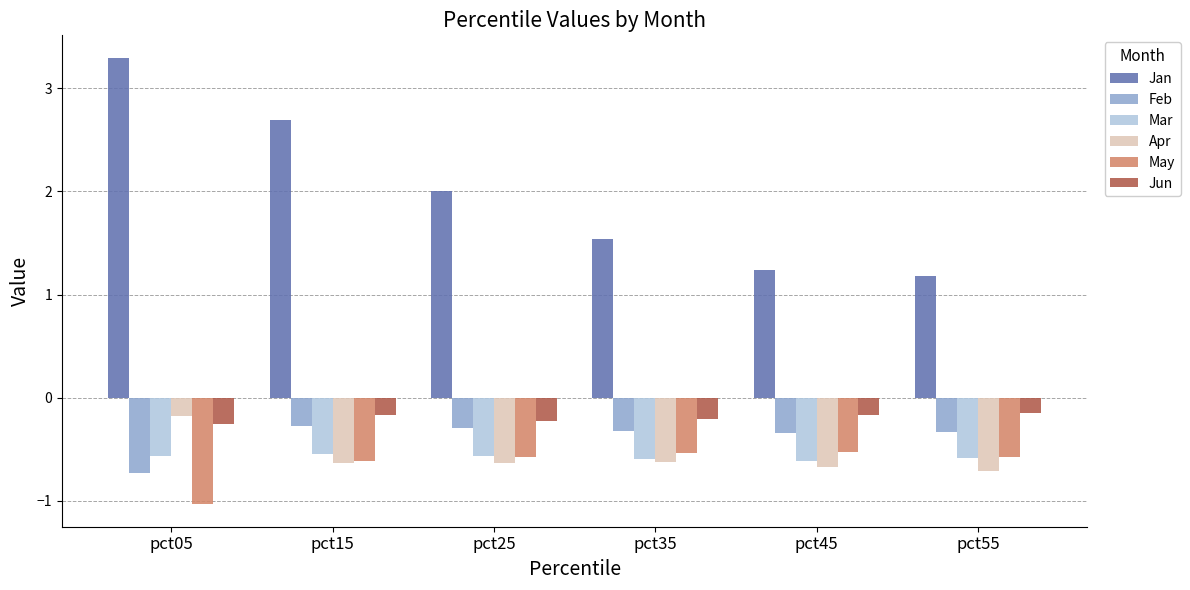

What is the approximate value of Jun at pct45?

-0.2